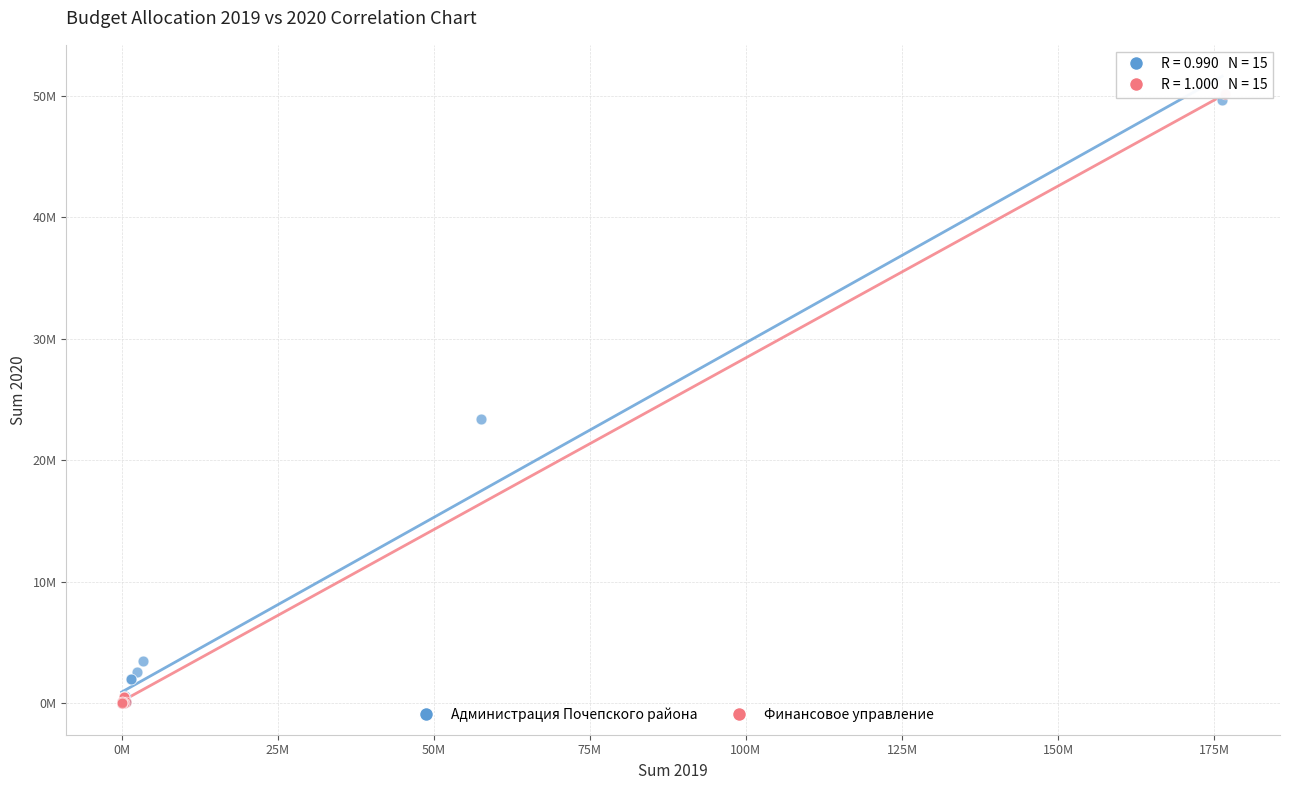

Which series contains the highest Y value?

Финансовое управление